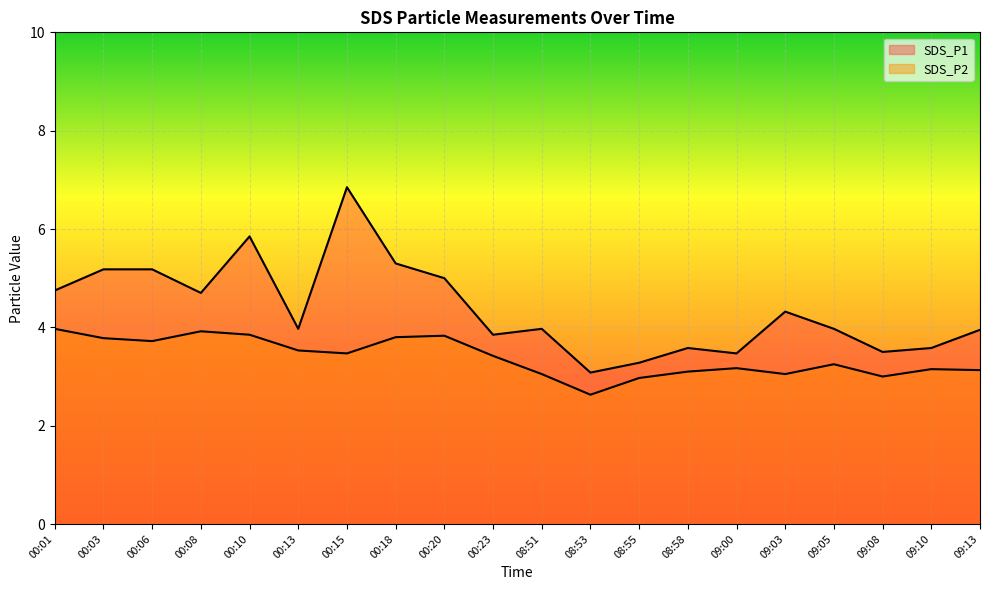

What is the sum of the SDS_P2 values at 09:03 and 09:13?

6.2